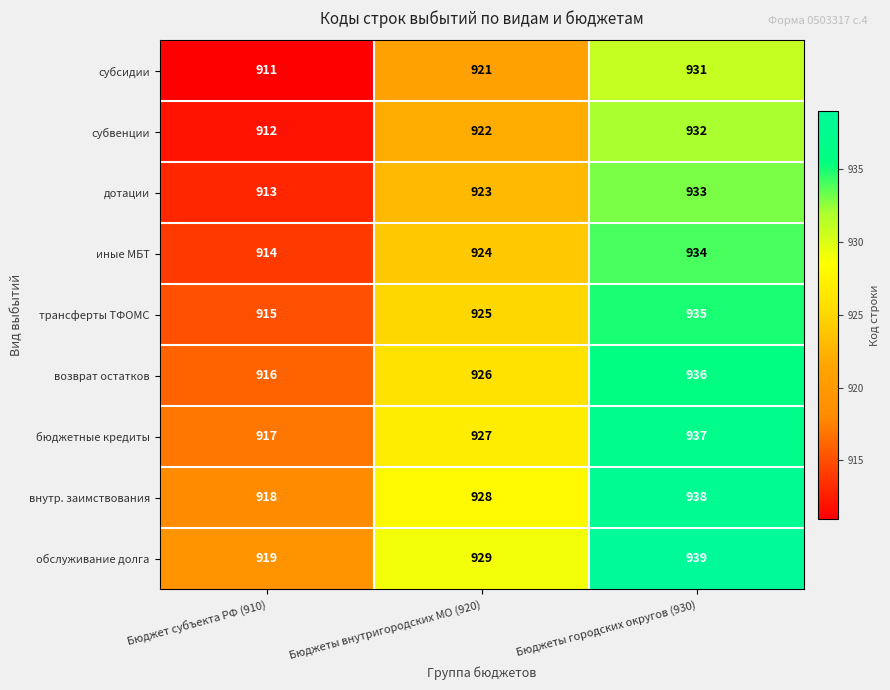

Reading left to right, what are all the values shown in this chart?

субсидии: 911	921	931
субвенции: 912	922	932
дотации: 913	923	933
иные МБТ: 914	924	934
трансферты ТФОМС: 915	925	935
возврат остатков: 916	926	936
бюджетные кредиты: 917	927	937
внутр. заимствования: 918	928	938
обслуживание долга: 919	929	939